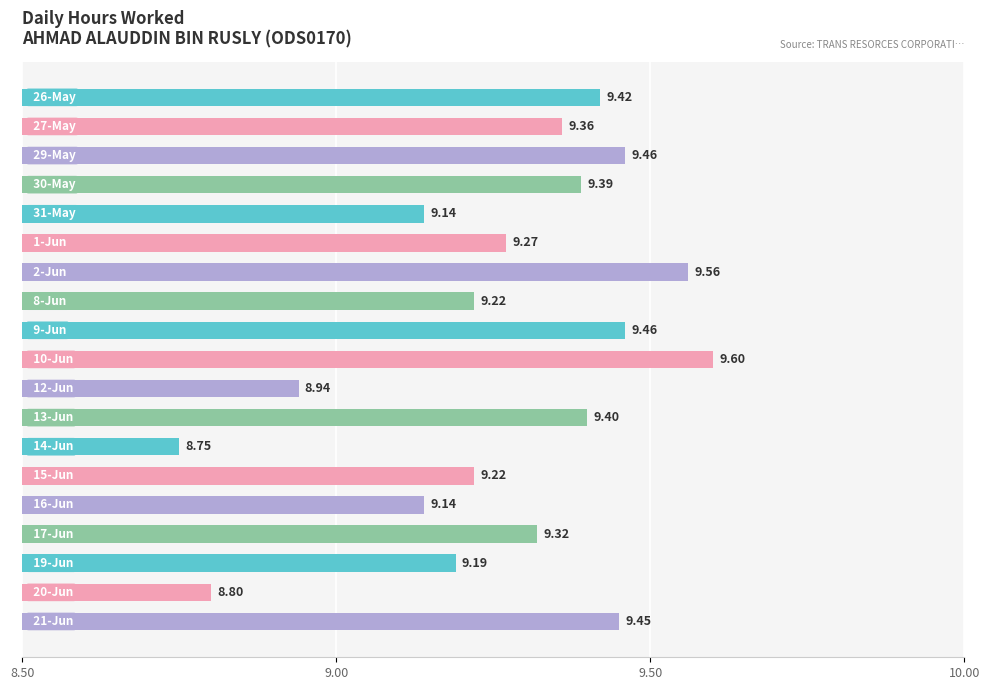

What is the average value?

9.3